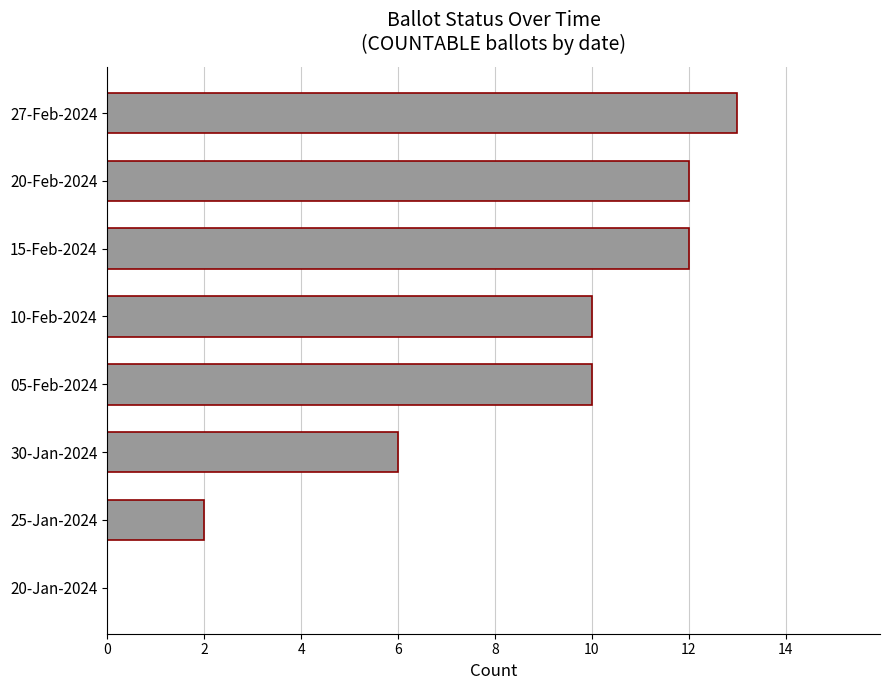

What is the approximate value at 27-Feb-2024?

13